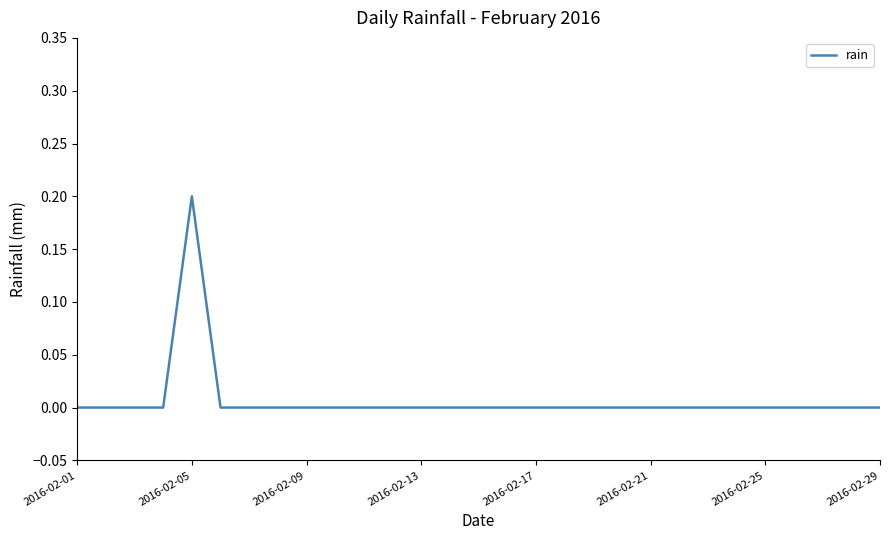

Does the chart have visible grid lines?

No